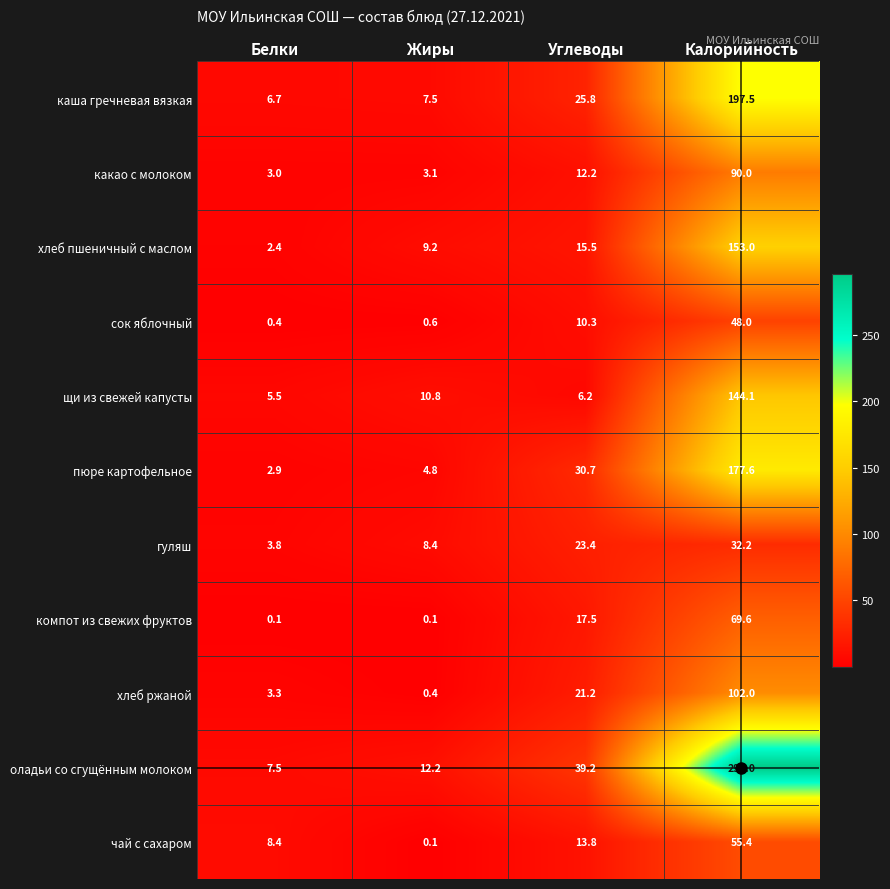

The хлеб ржаной series shows 0.4 at Жиры. True or false?

True